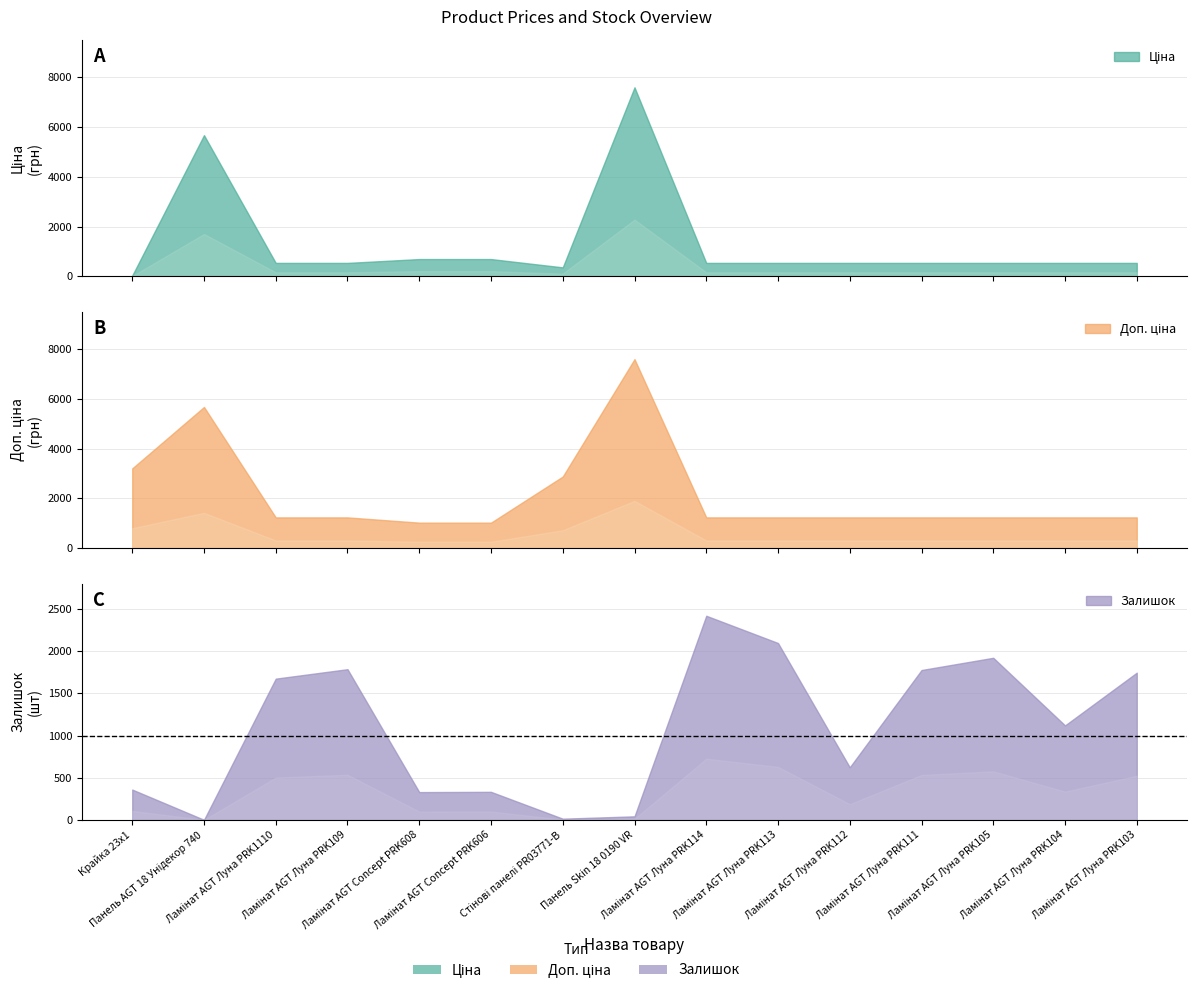

Read the Доп. ціна value at Ламінат AGT Луна PRK105.

1235.4